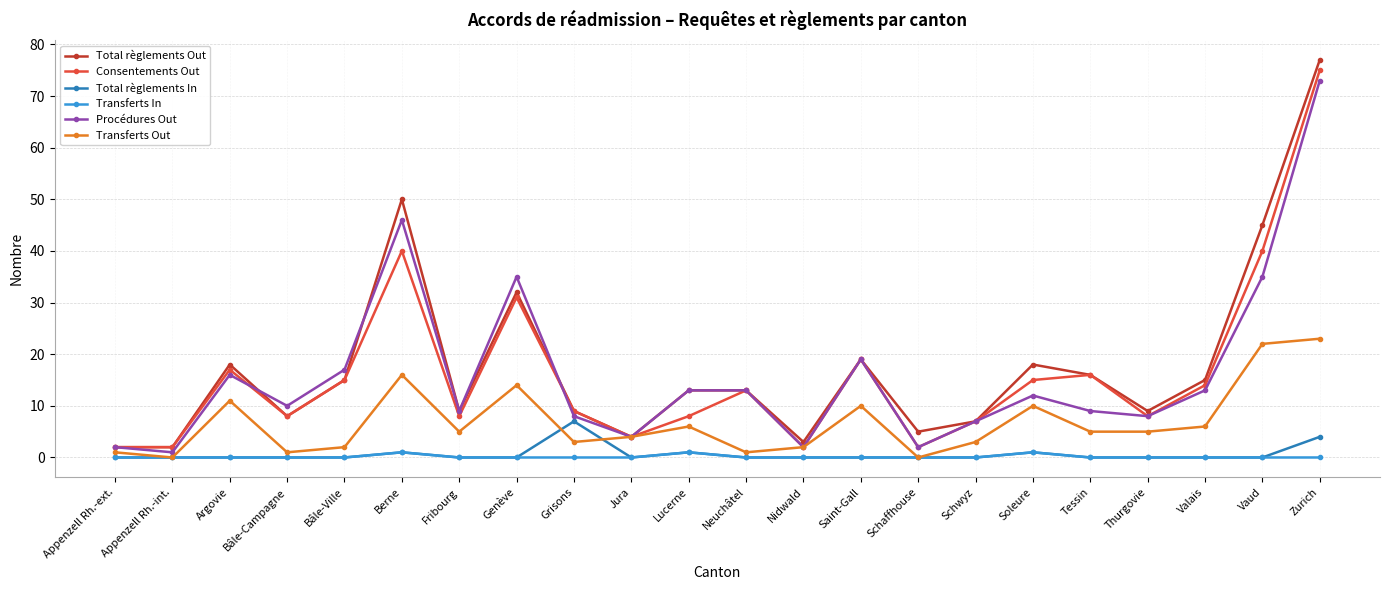

Count the number of categories in the chart.

22